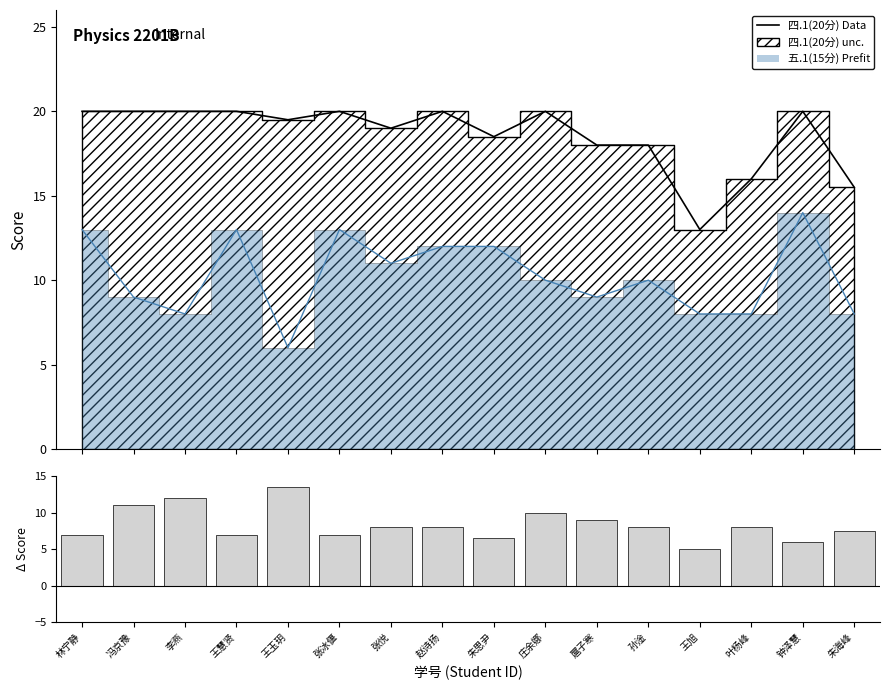

Reading right to left, what are all the values shown in this chart?

四.1(20分): 朱海峰=15.5	钟泽慧=20.0	叶杨峰=16.0	王旭=13.0	孙淦=18.0	扈子寒=18.0	庄余娜=20.0	朱思尹=18.5	赵诗扬=20.0	张悦=19.0	张冰偃=20.0	王玉玥=19.5	王慧贤=20.0	李燕=20.0	冯京豫=20.0	林宁静=20.0
四.1−五.1: 朱海峰=7.5	钟泽慧=6.0	叶杨峰=8.0	王旭=5.0	孙淦=8.0	扈子寒=9.0	庄余娜=10.0	朱思尹=6.5	赵诗扬=8.0	张悦=8.0	张冰偃=7.0	王玉玥=13.5	王慧贤=7.0	李燕=12.0	冯京豫=11.0	林宁静=7.0